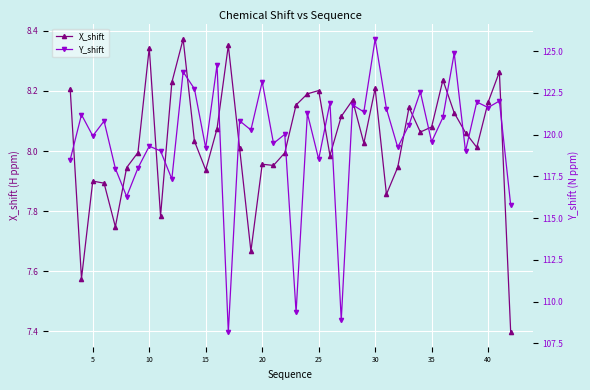

True or false: X_shift has more than 1 points higher than both neighbors.

True